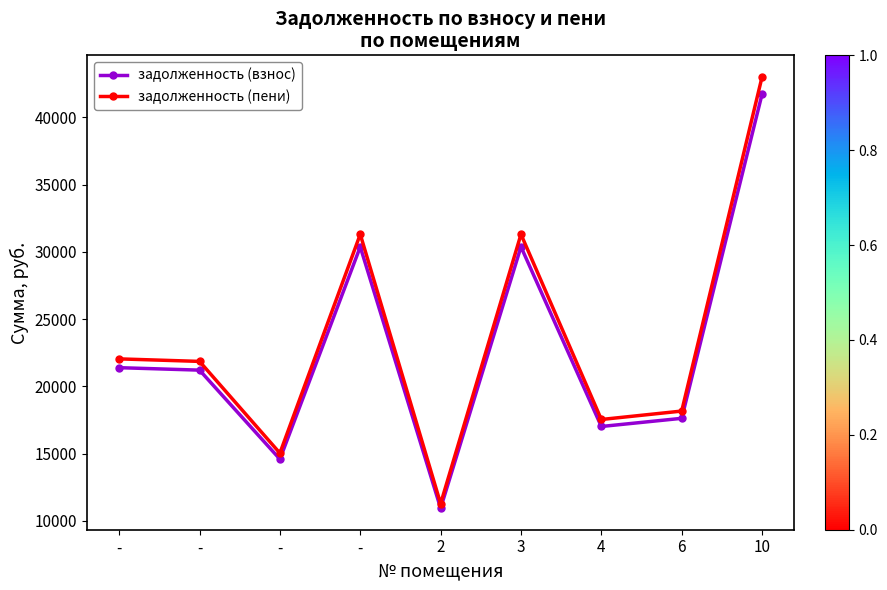

At 2, list the series in order from smallest to largest.

задолженность (взнос), задолженность (пени)